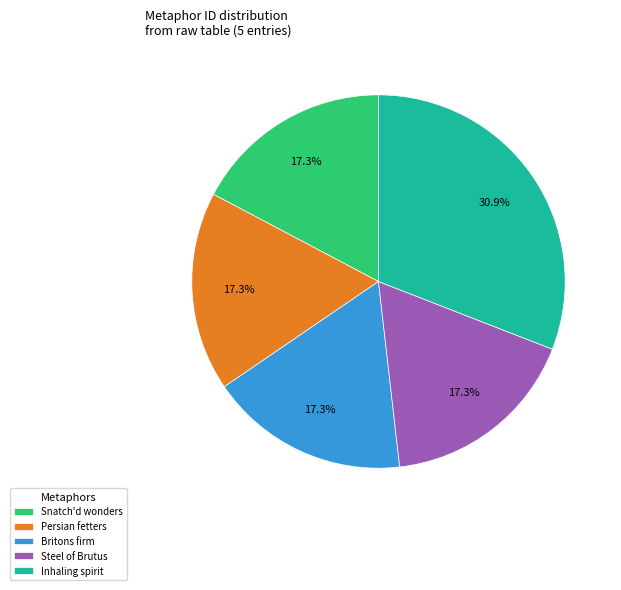

The Inhaling spirit slice represents 21% of the pie. True or false?

False